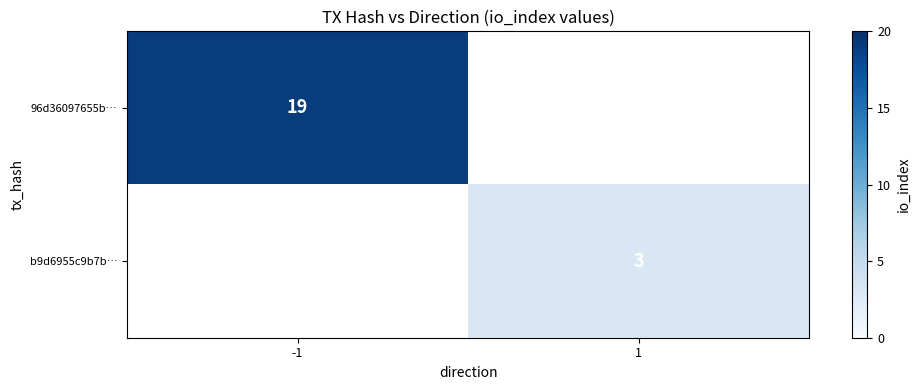

What is the smallest value displayed?

3.0